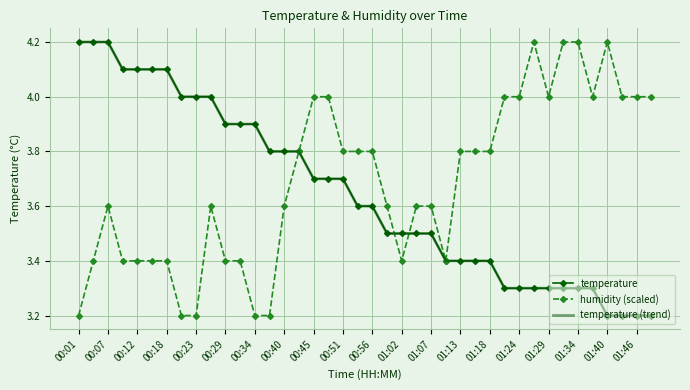

What are all the series names shown in the legend?

temperature, humidity (scaled), temperature (trend)